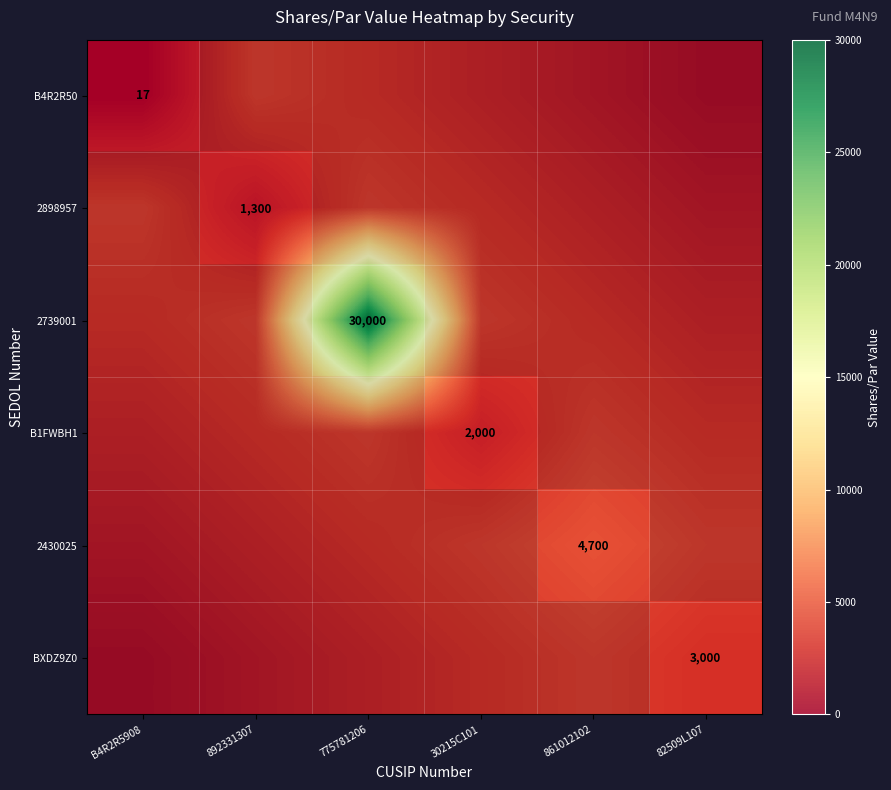

At which category is the sum across all series the highest?

775781206